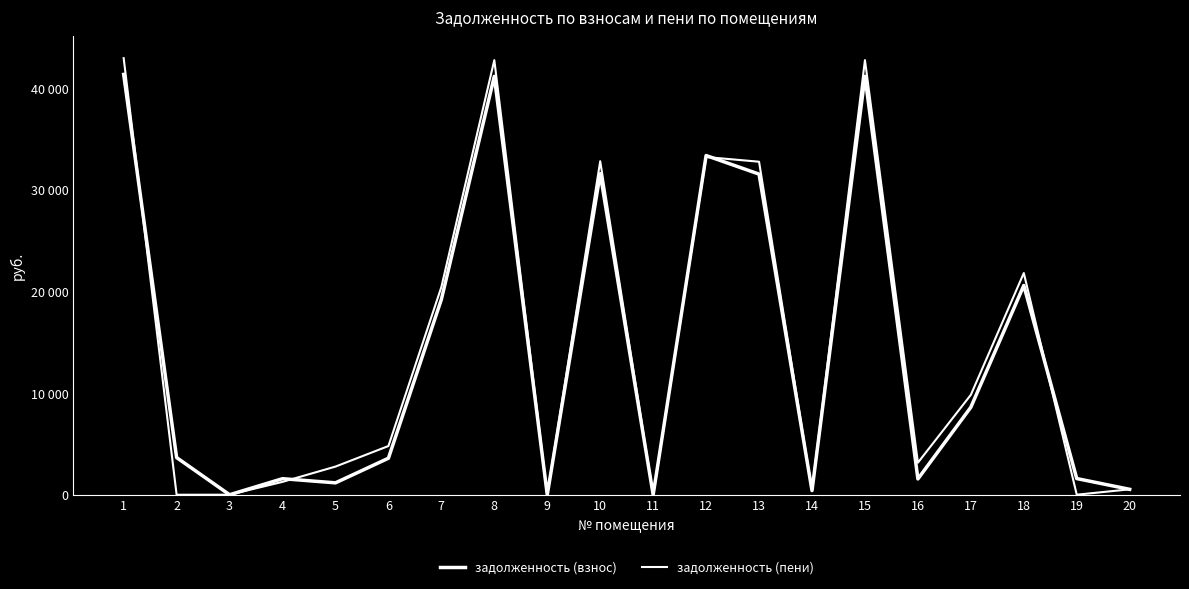

What is the difference between the second highest and minimum values in the задолженность (взнос) series?

41164.3